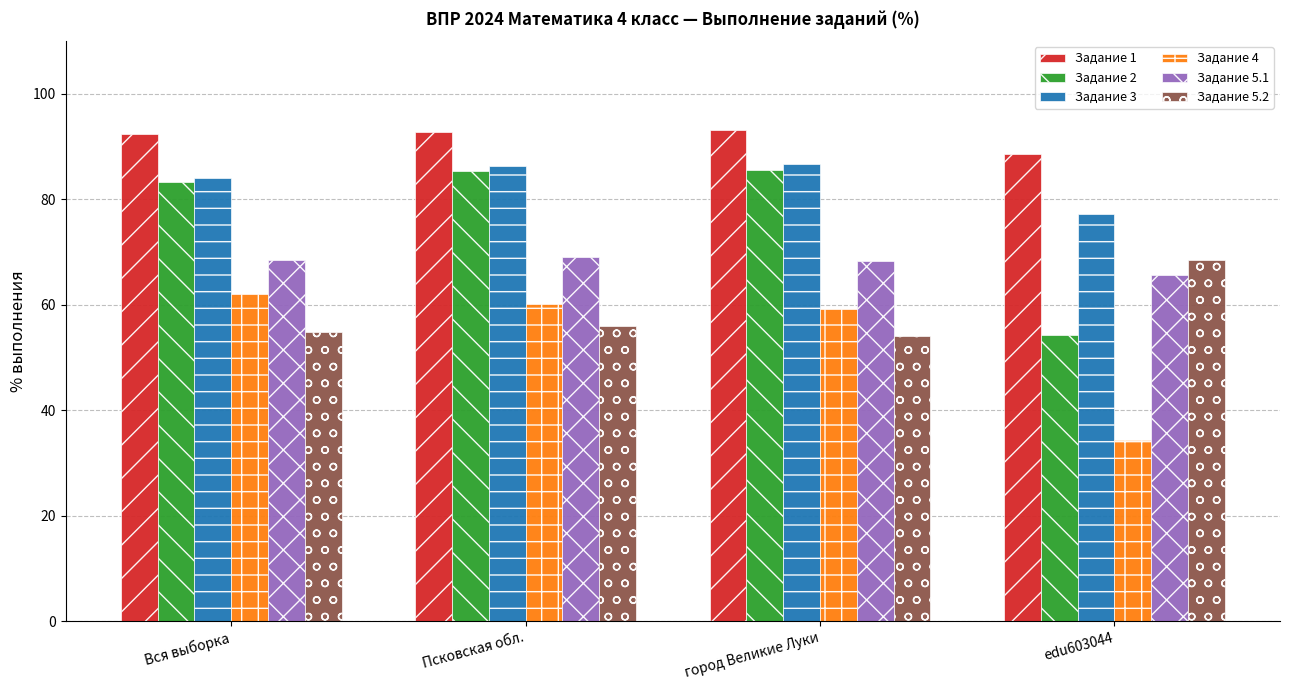

What is the total value across all series at Вся выборка?

444.8